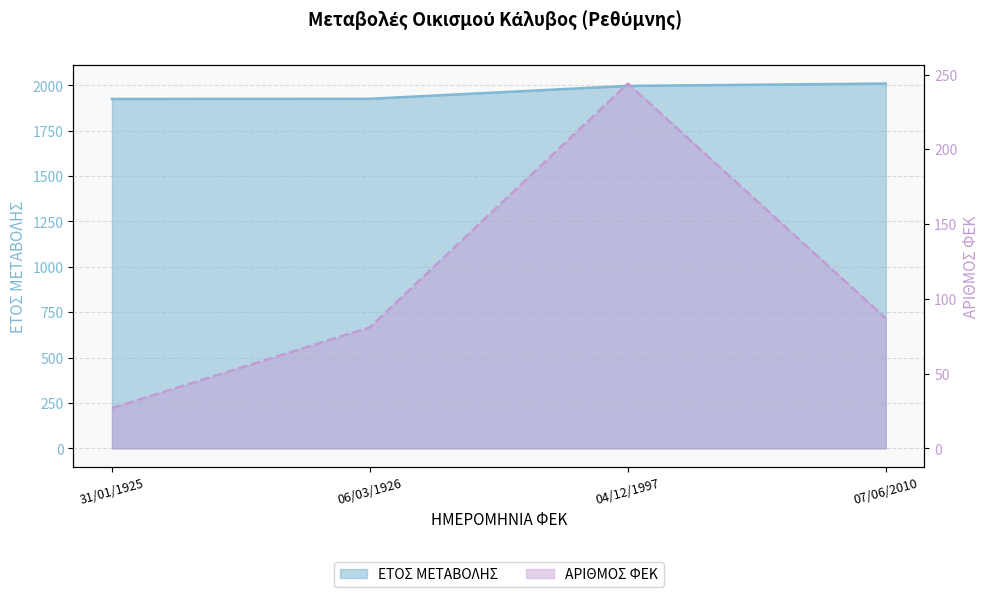

What is the total value across all series at 04/12/1997?

2241